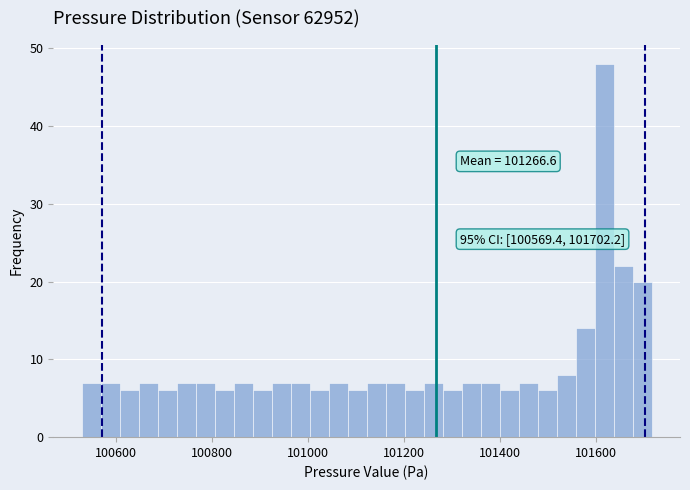

Around what value on the x-axis is the tallest bar? Give the approximate position of its centre, as read against the axis.

101620